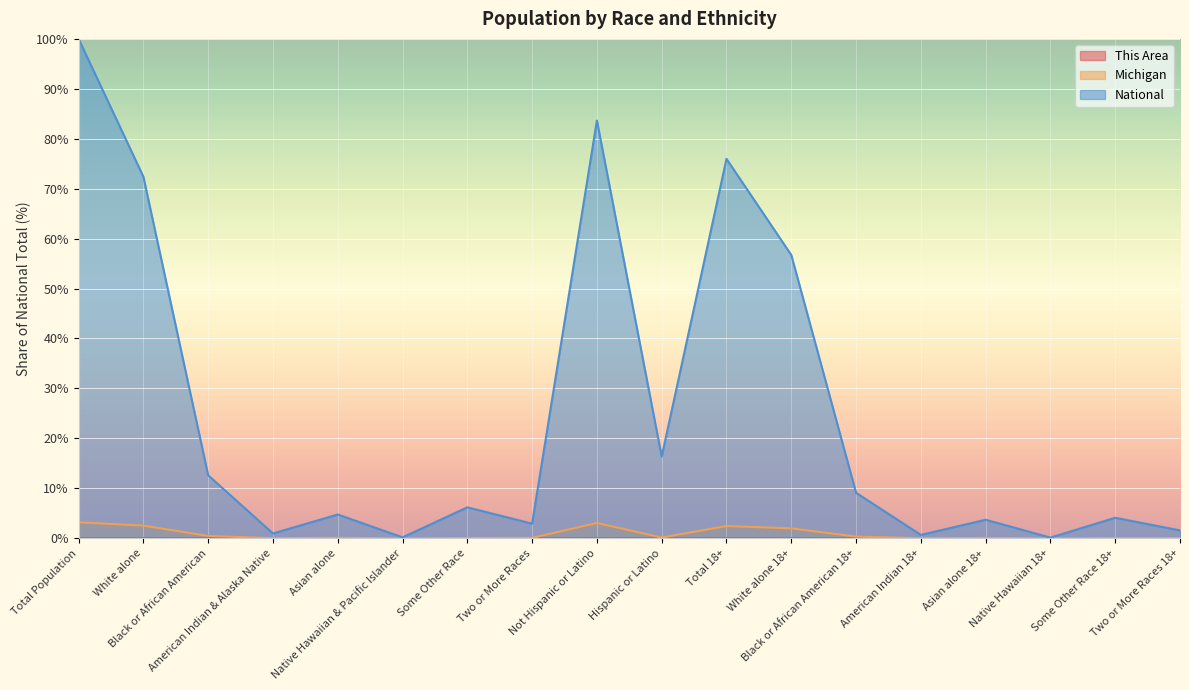

At which label does National reach its peak?

Total Population